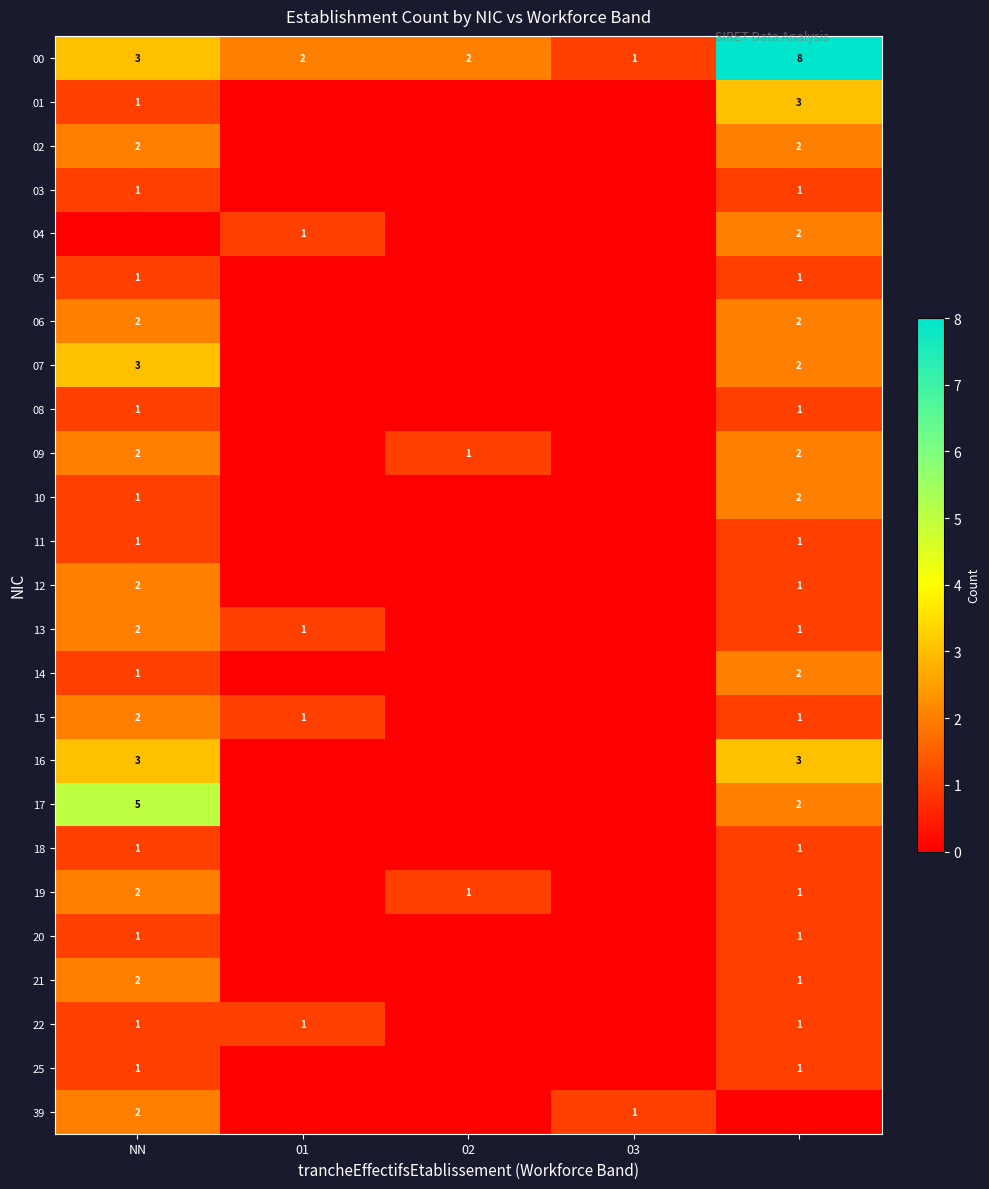

What is the total value across all series at 02?

4